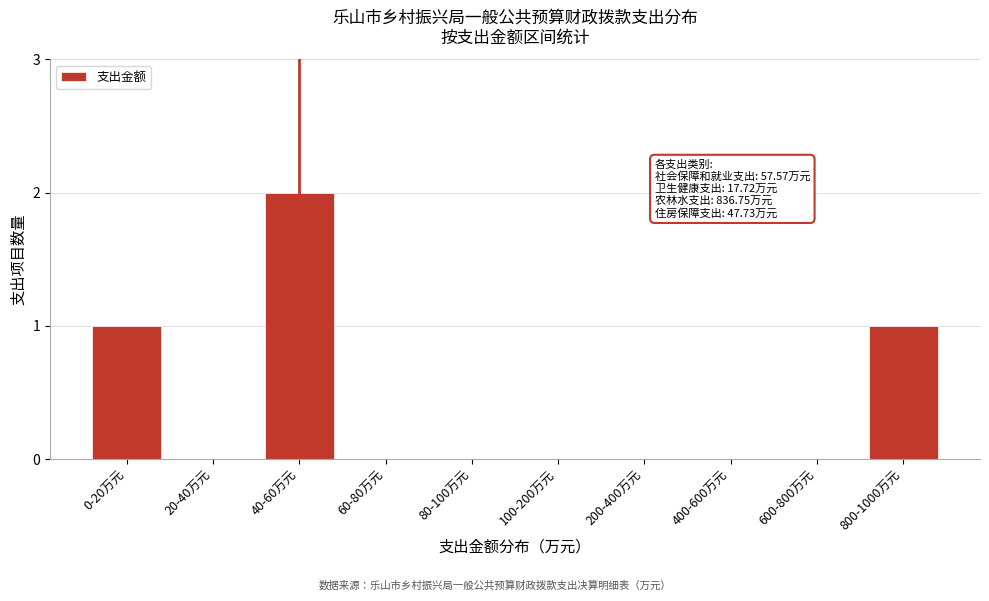

Reading left to right, extract all data points from this chart.

0-20万元=1	20-40万元=0	40-60万元=2	60-80万元=0	80-100万元=0	100-200万元=0	200-400万元=0	400-600万元=0	600-800万元=0	800-1000万元=1